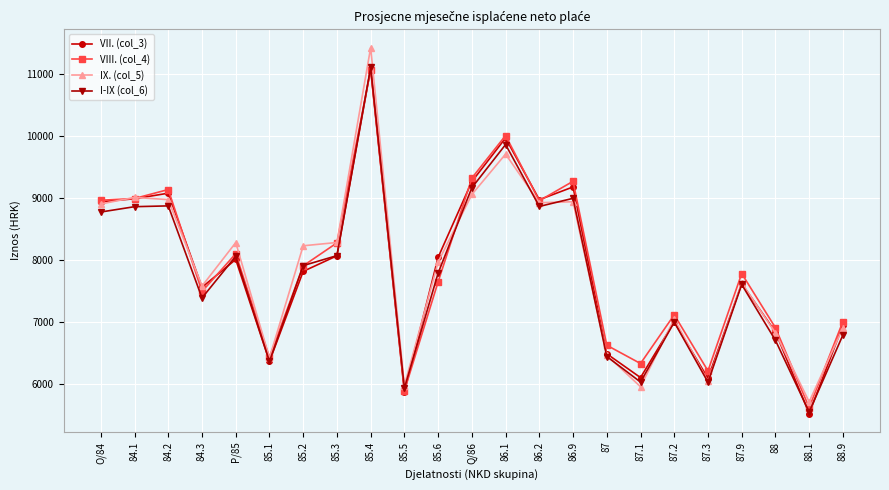

Read the VII. (col_3) value at 87.9.

7622